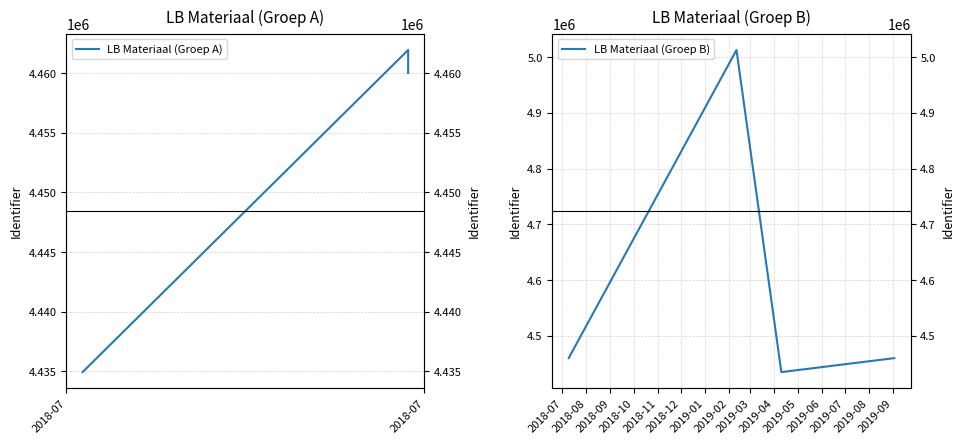

How many interior local peaks does the LB Materiaal (Groep B) series have?

1